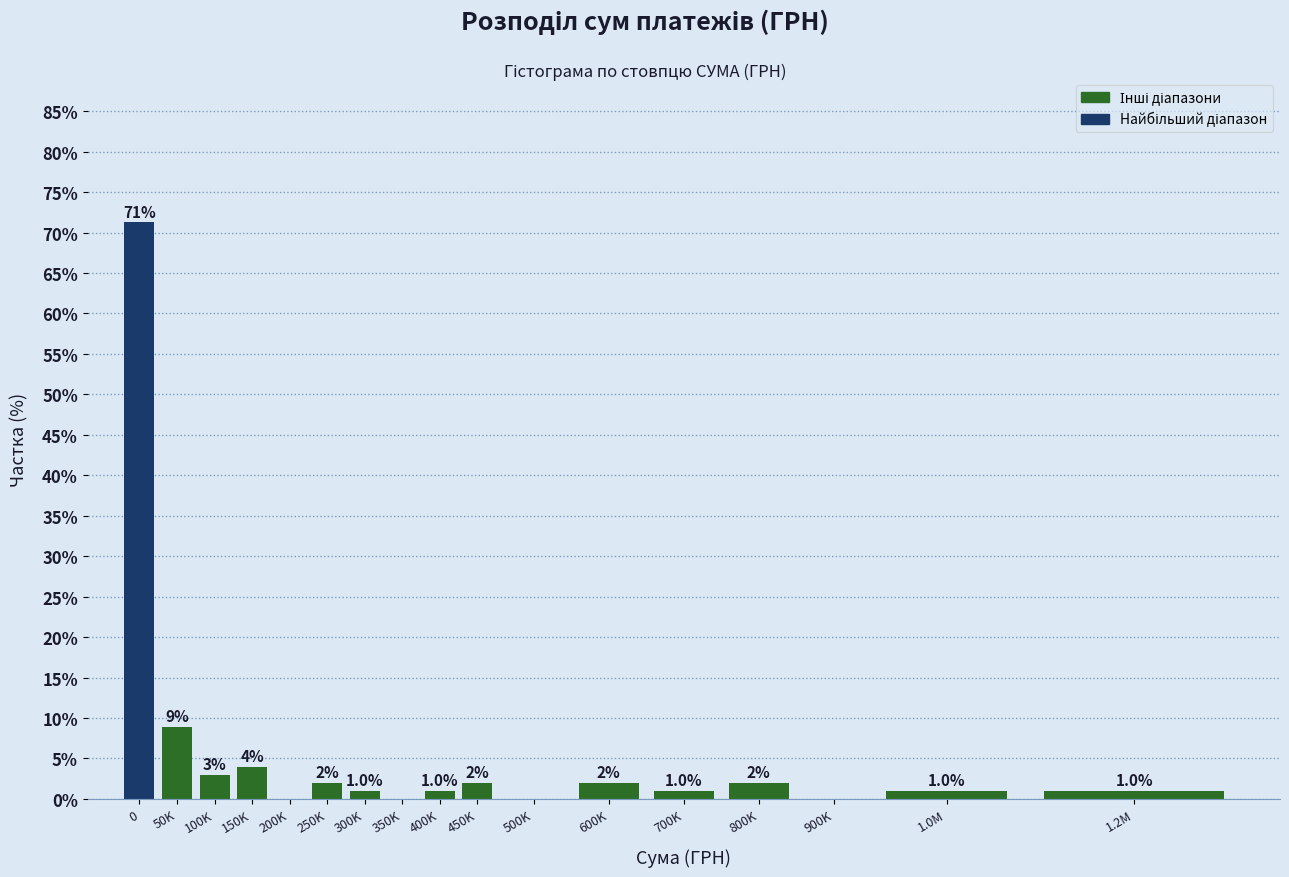

Reading right to left, extract all data points from this chart.

1.2M=1.0	1.0M=1.0	900K=0.0	800K=2.0	700K=1.0	600K=2.0	500K=0.0	450K=2.0	400K=1.0	350K=0.0	300K=1.0	250K=2.0	200K=0.0	150K=4.0	100K=3.0	50K=8.9	0=71.3